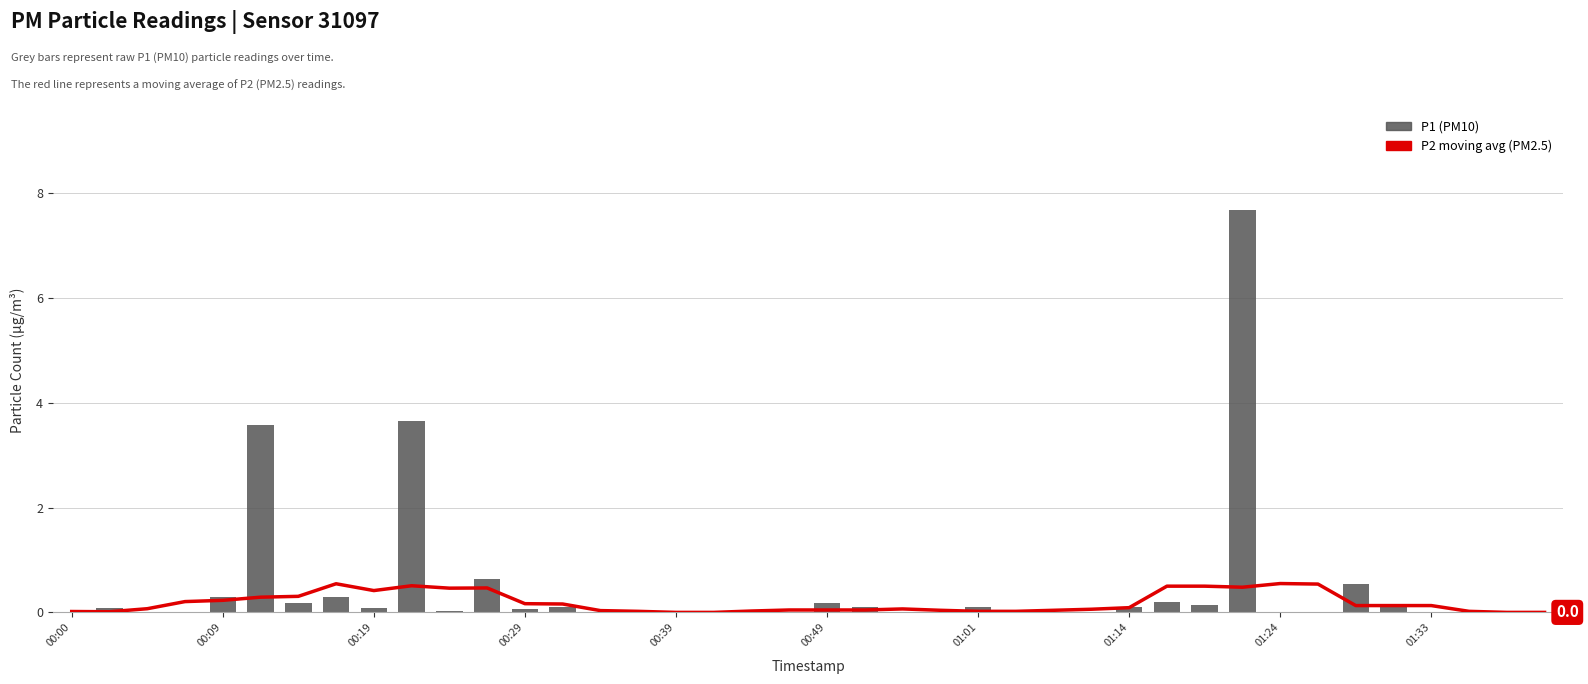

How many categories are shown in the chart?

40